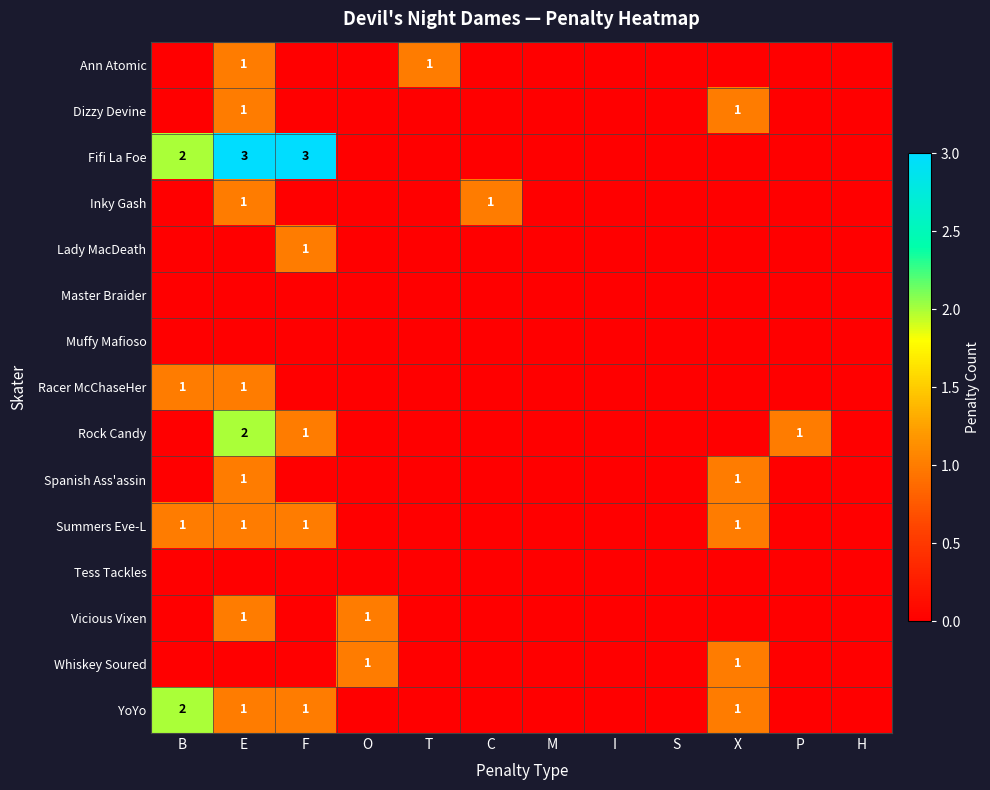

At which category does the chart reach its minimum across all series?

B